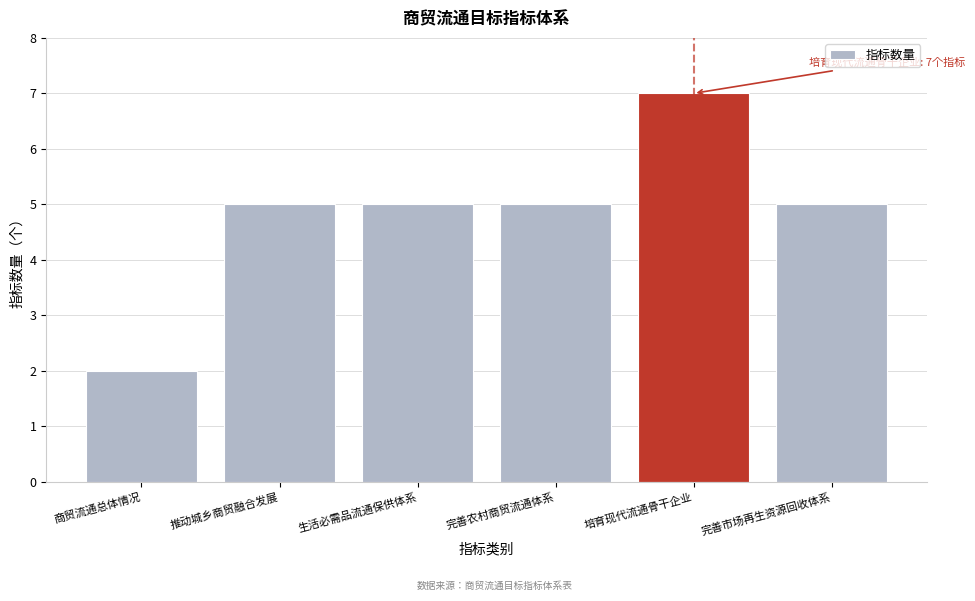

Reading left to right, list all the values displayed in this chart.

商贸流通总体情况=2	推动城乡商贸融合发展=5	生活必需品流通保供体系=5	完善农村商贸流通体系=5	培育现代流通骨干企业=7	完善市场再生资源回收体系=5